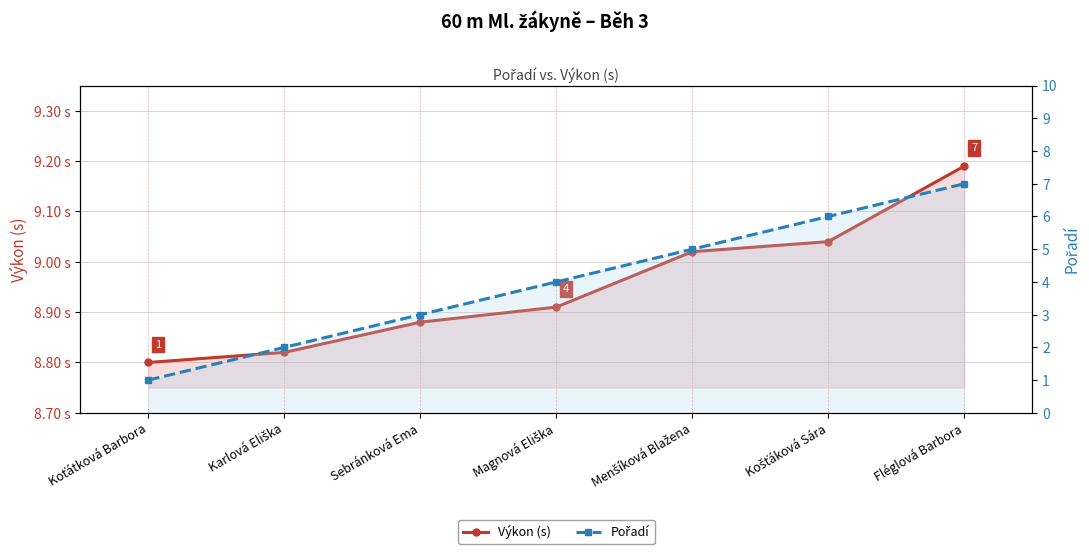

What is the approximate value of Výkon (s) at Sebránková Ema?

8.9